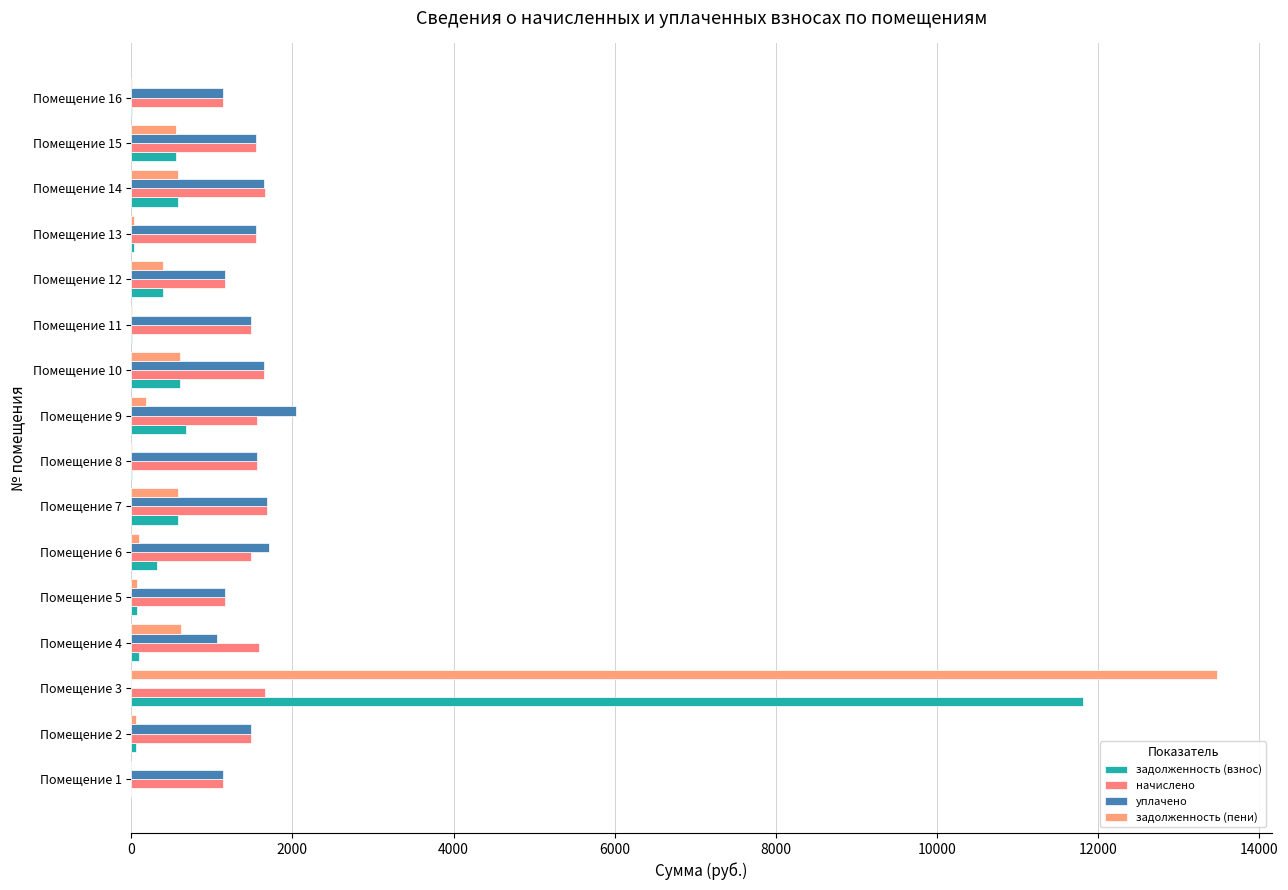

How many distinct data groups are displayed?

4